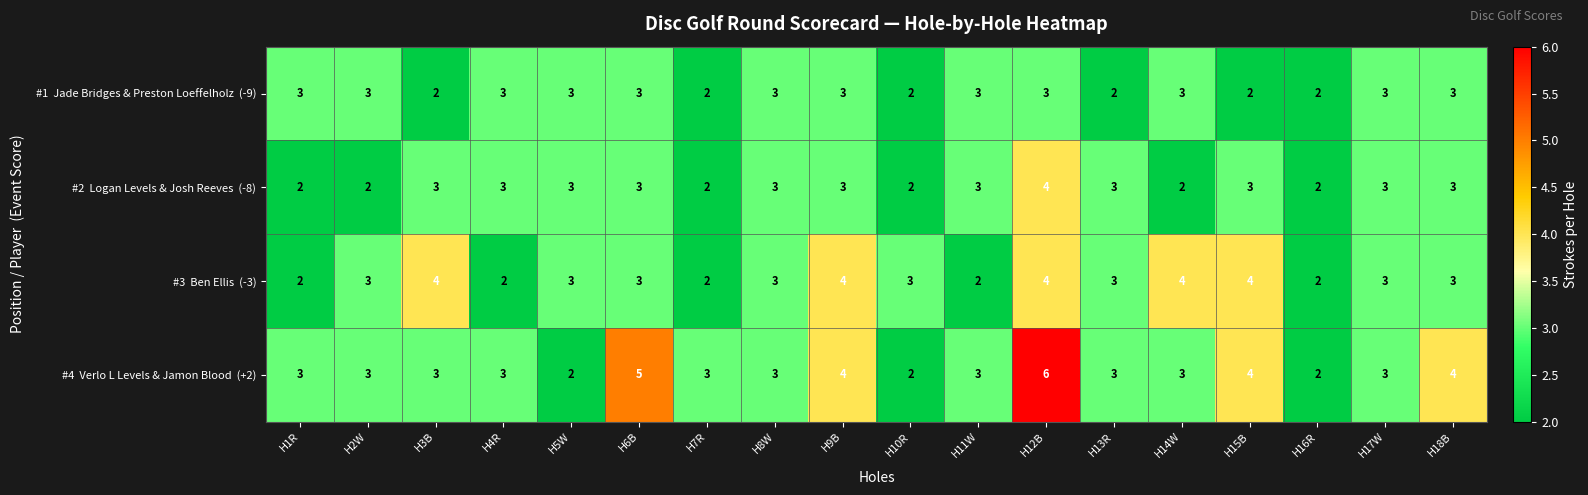

What is the spread (max minus min) of values at H12B?

3